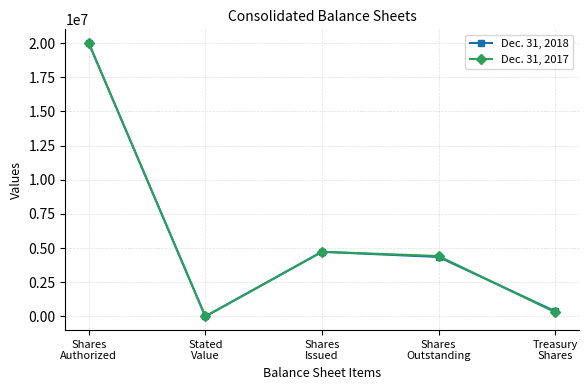

Does the chart display data point markers on the line(s)?

Yes